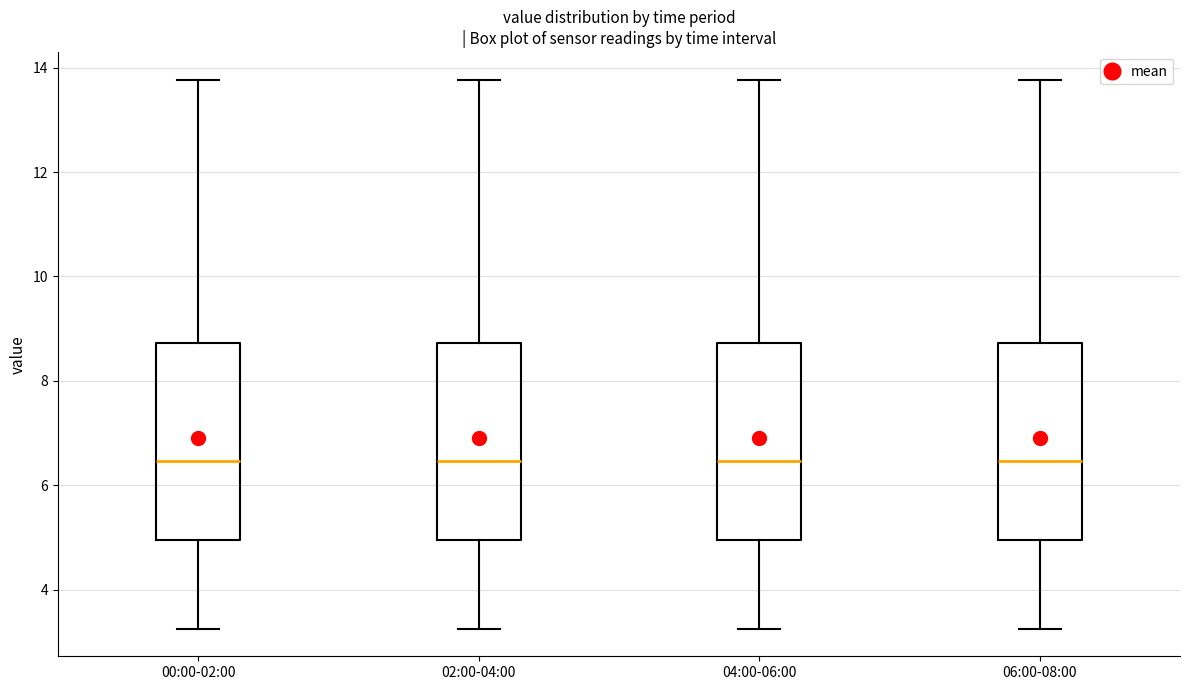

Reading left to right, transcribe this box plot: for each box, give where its median line is, the range the box spans, and where its two whiskers end, as read against the y-axis. The values are not printed on the chart, so give them approximately, as read against the axis.

00:00-02:00: median 6.4, box 5.0 to 8.8, whiskers 3.2 to 13.8
02:00-04:00: median 6.4, box 5.0 to 8.8, whiskers 3.2 to 13.8
04:00-06:00: median 6.4, box 5.0 to 8.8, whiskers 3.2 to 13.8
06:00-08:00: median 6.4, box 5.0 to 8.8, whiskers 3.2 to 13.8